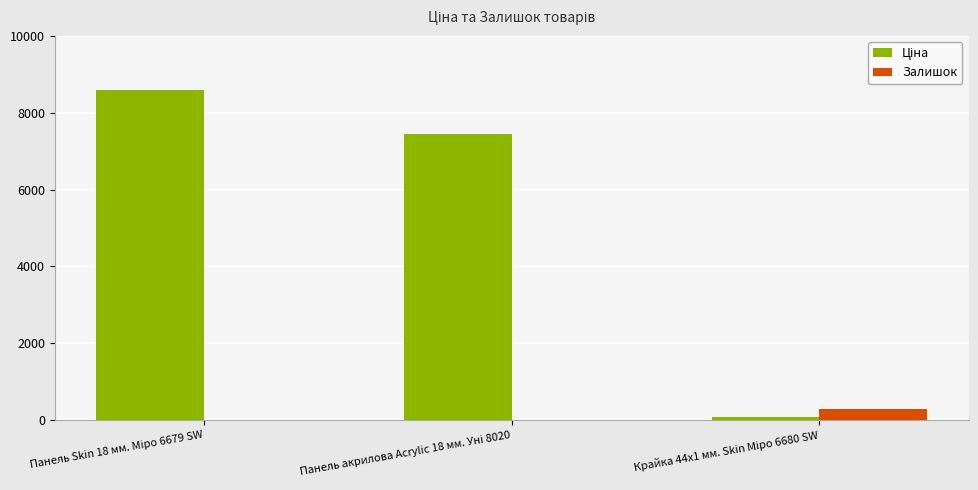

What is the highest value of the Залишок series?

298.0